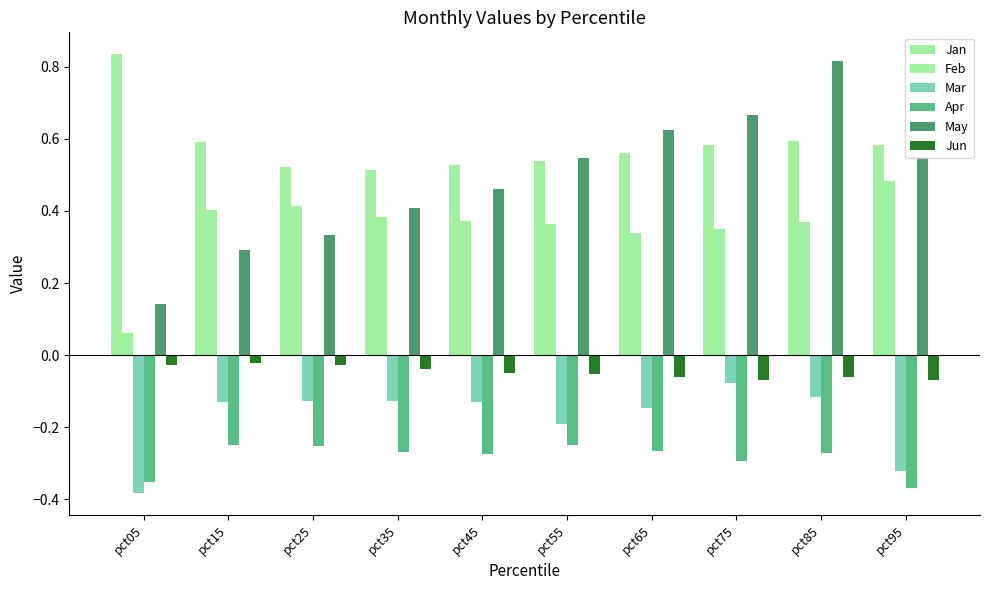

Which series changed the most between pct15 and pct55?

May